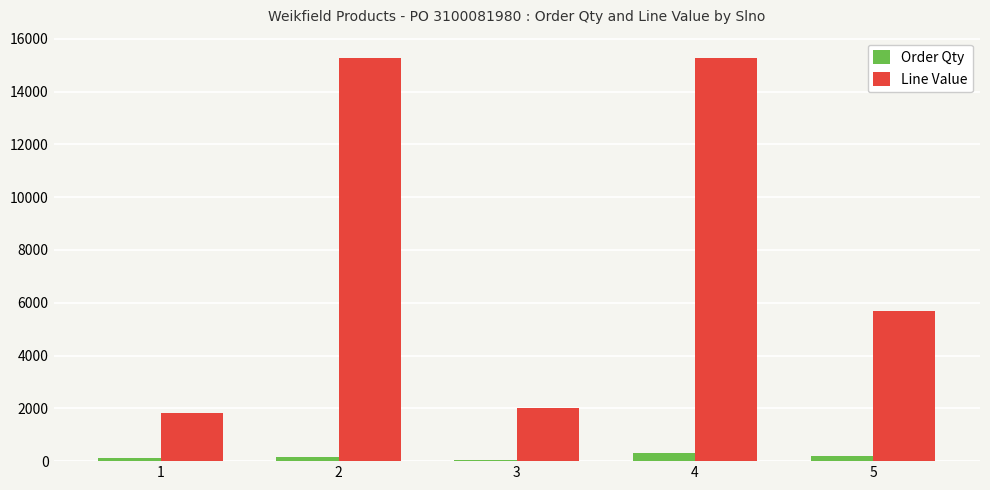

Are the bars horizontal?

No